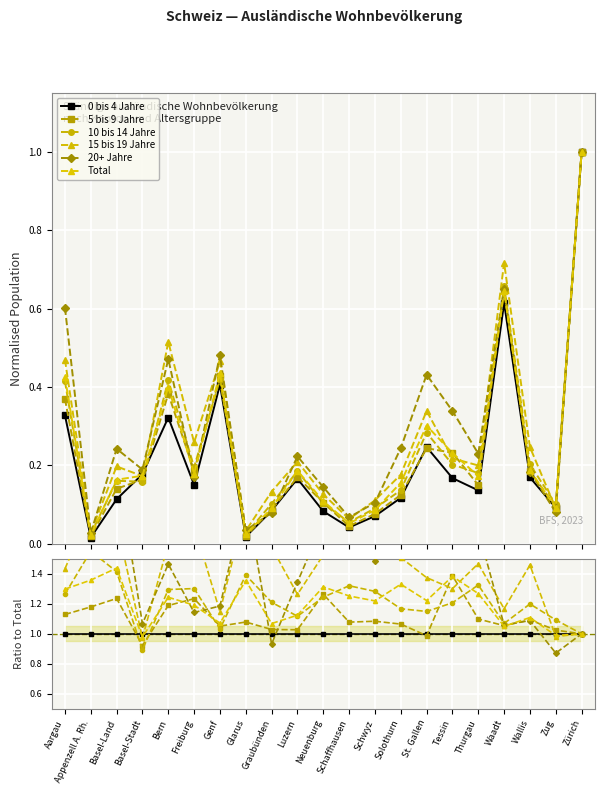

What is the value of the 5 bis 9 Jahre point at the 8th from the left?

1.1